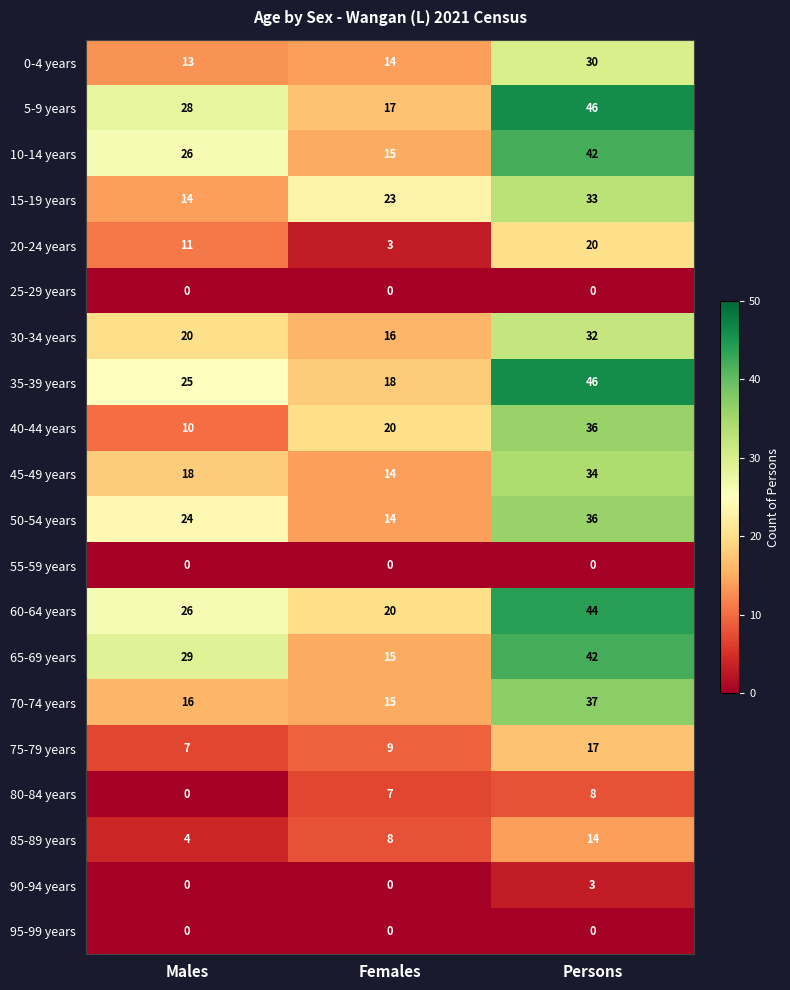

Read the 5-9 years value at Females.

17